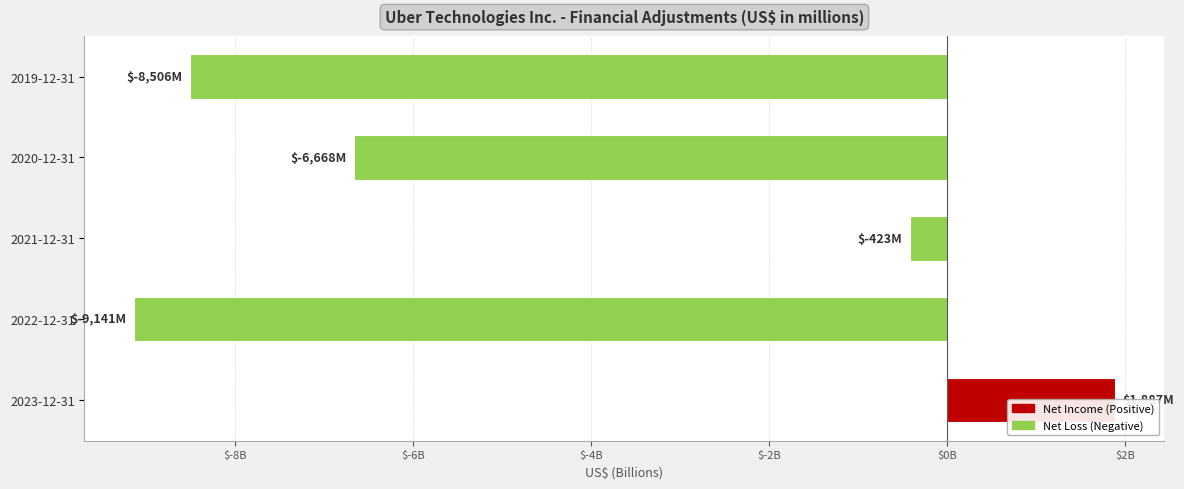

How many values are below zero?

4